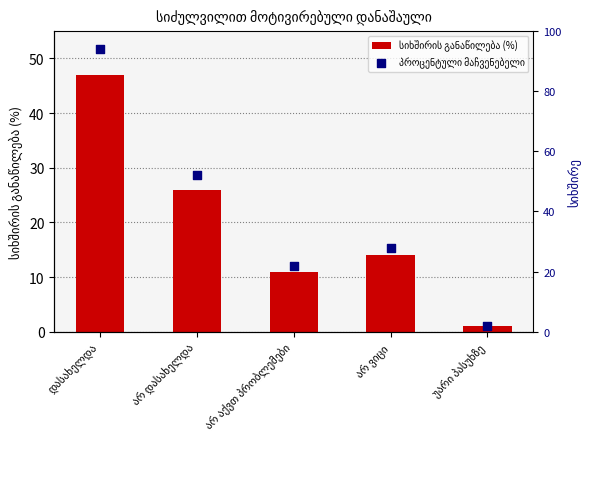

Which series contains the lowest Y value?

სიხშირის განაწილება (%)